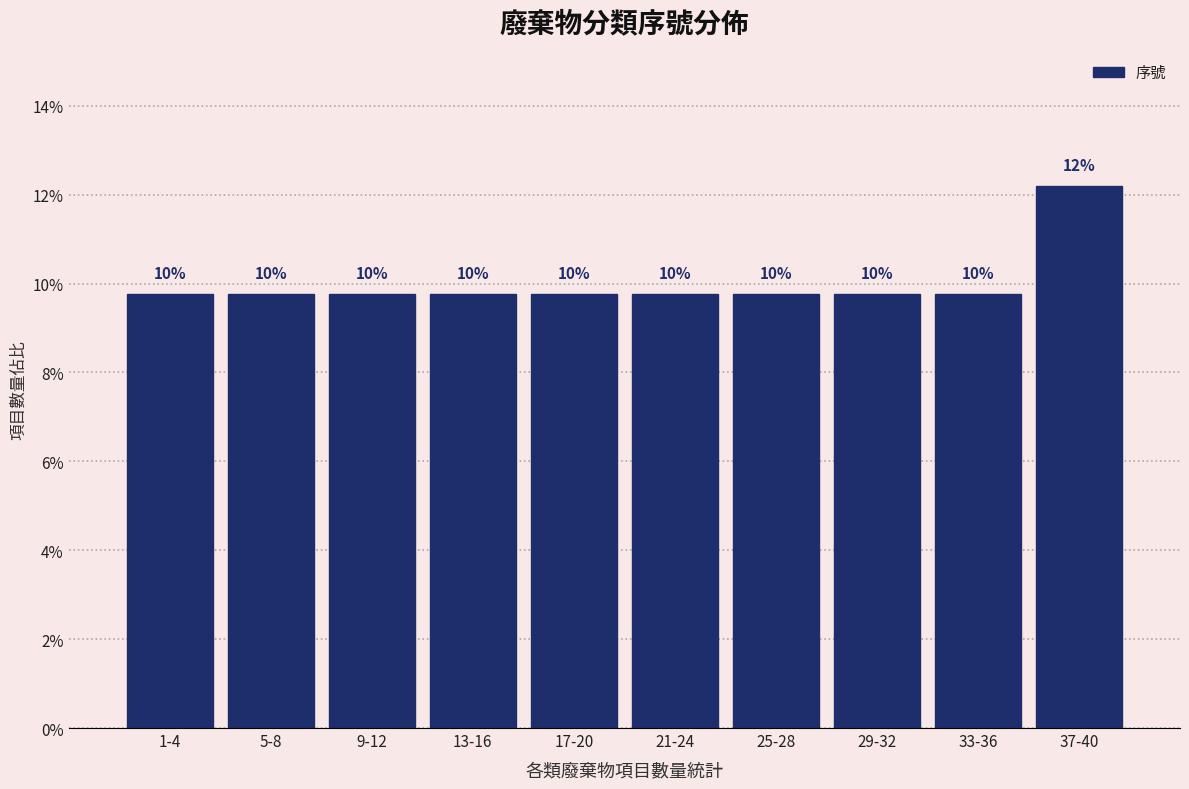

How many bars are there in total?

10